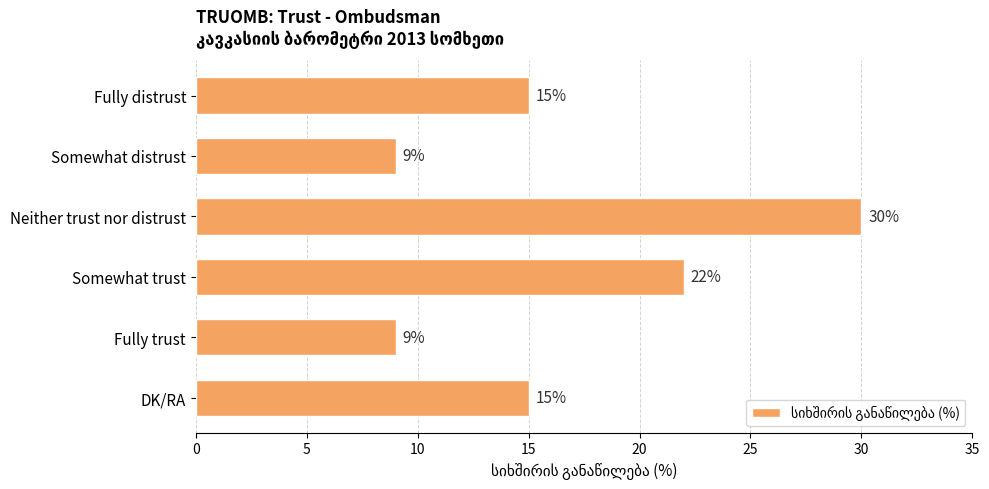

What is the difference between the second highest and minimum values?

13